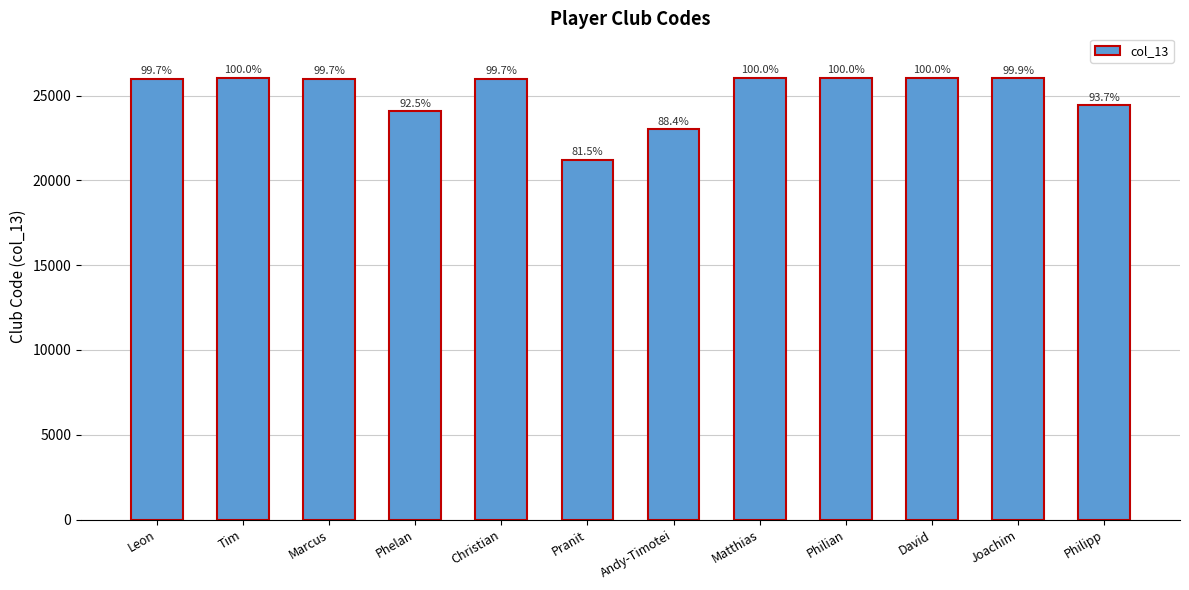

How many bars are there in total?

12